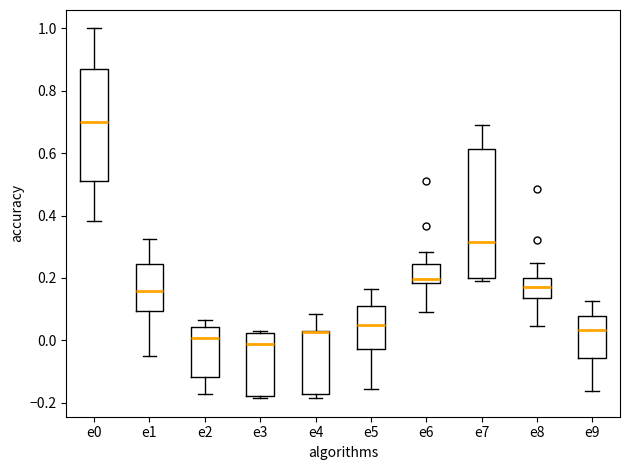

Where does the median line of the box for e0 sit on the y-axis? The values are not printed on the chart, so give them approximately, as read against the axis.

0.70